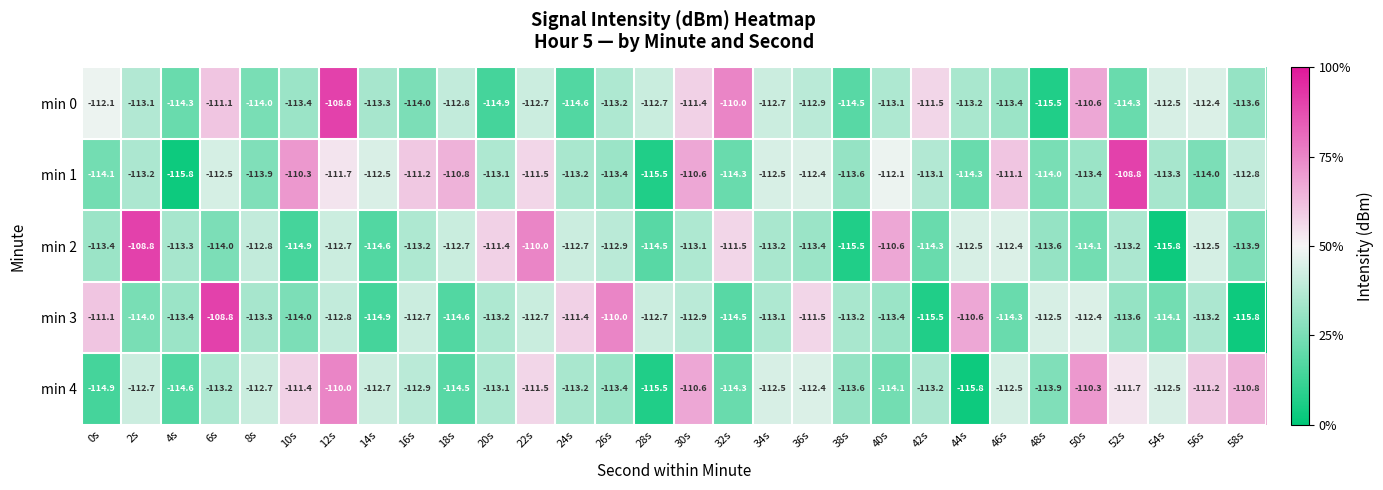

What is the sum of all min 2 values?

-3391.5